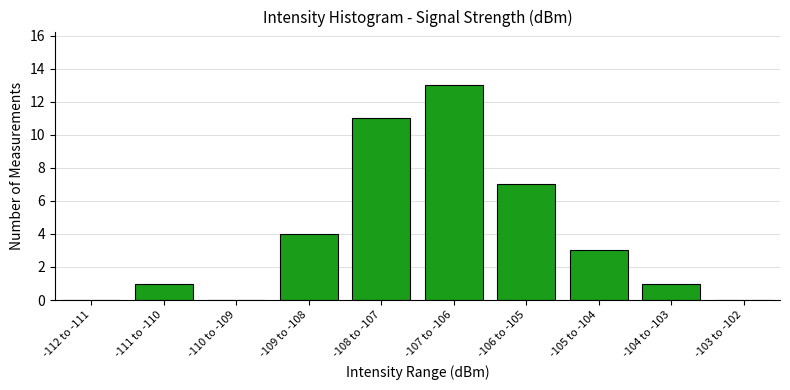

Reading left to right, extract all data points from this chart.

-112 to -111=0	-111 to -110=1	-110 to -109=0	-109 to -108=4	-108 to -107=11	-107 to -106=13	-106 to -105=7	-105 to -104=3	-104 to -103=1	-103 to -102=0